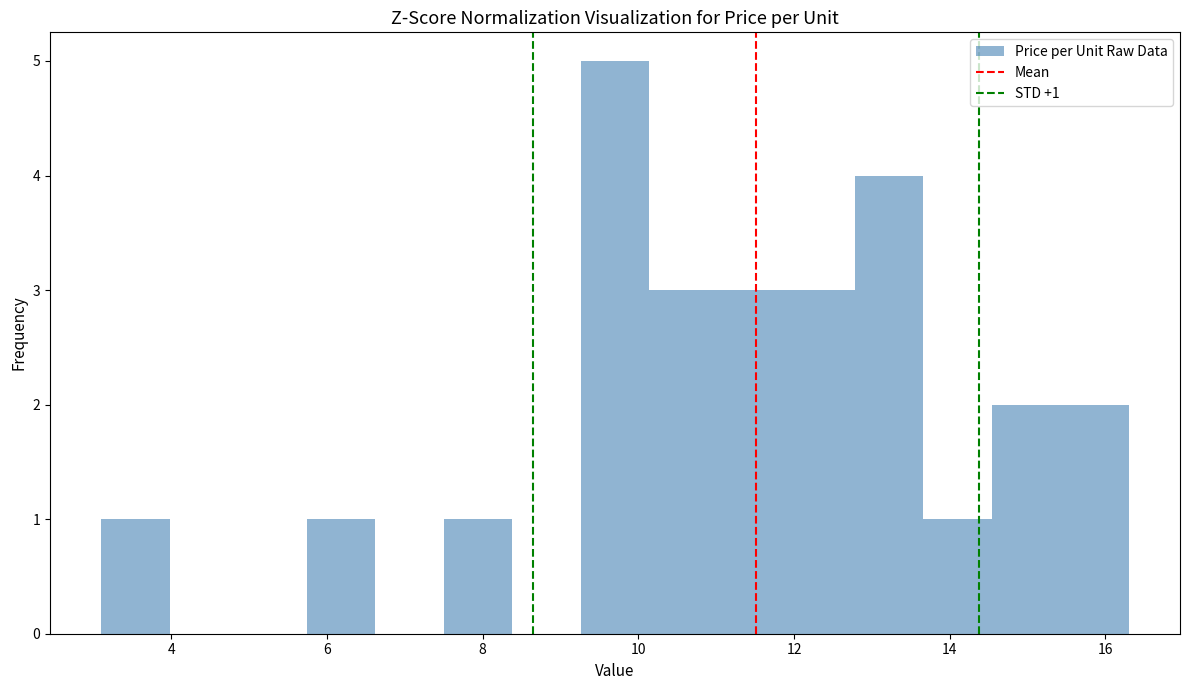

Which range on the x-axis has the tallest bar?

9.26 to 10.14